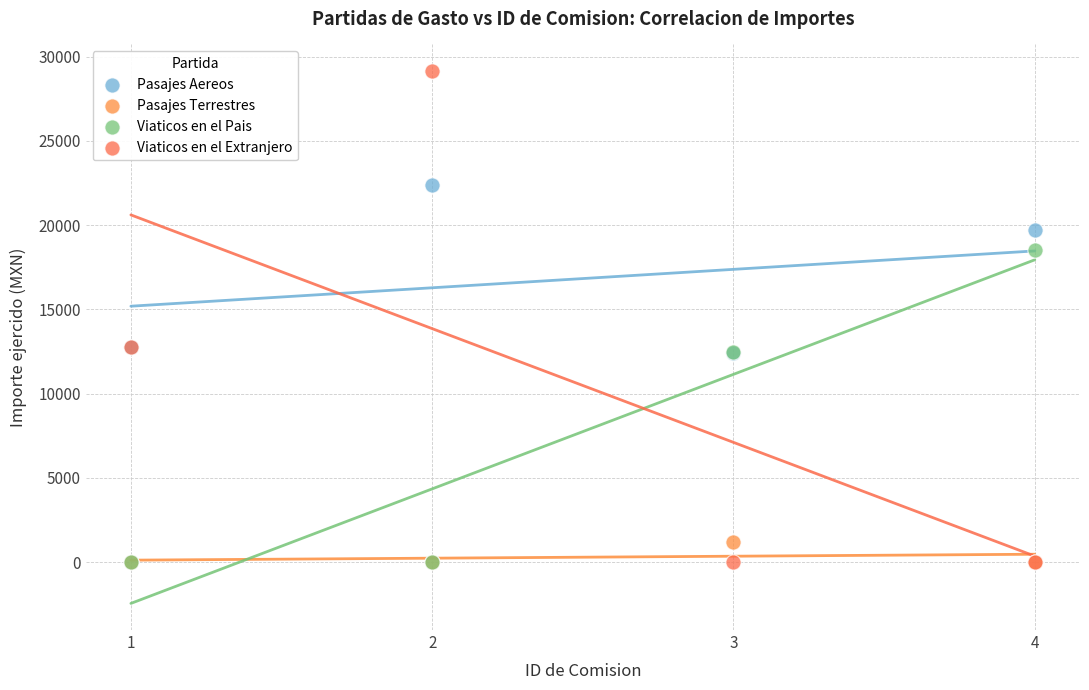

In the Pasajes Aereos series, what Y value is closest to 17392?

19737.0